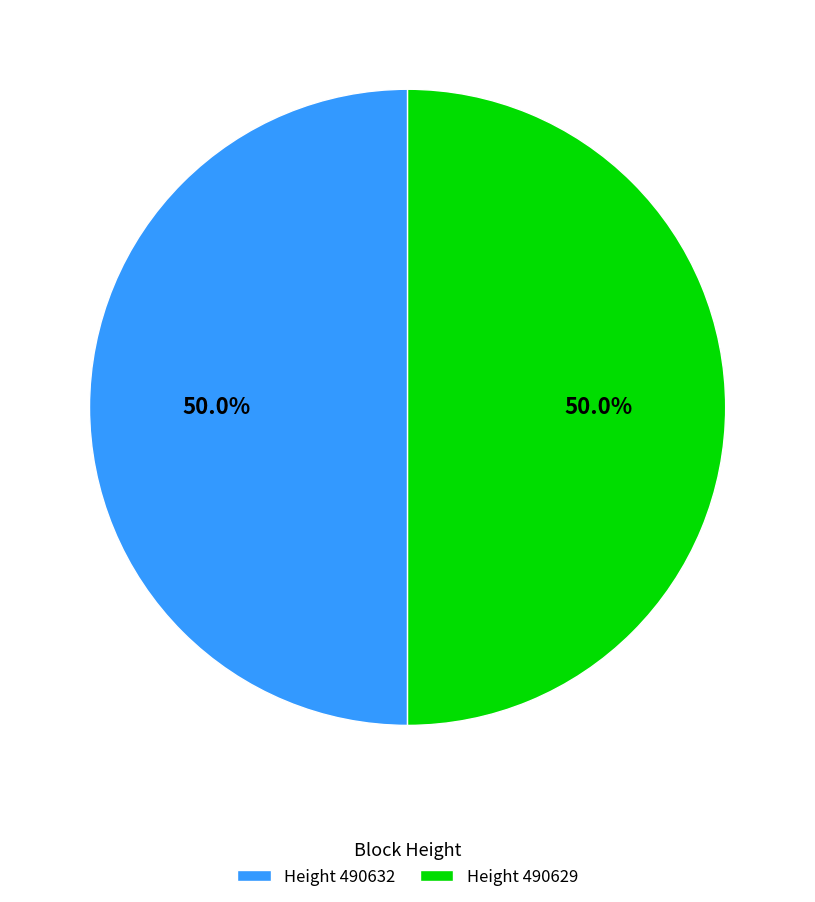

Approximately how many times larger is the value at Height 490632 compared to Height 490629?

1.0